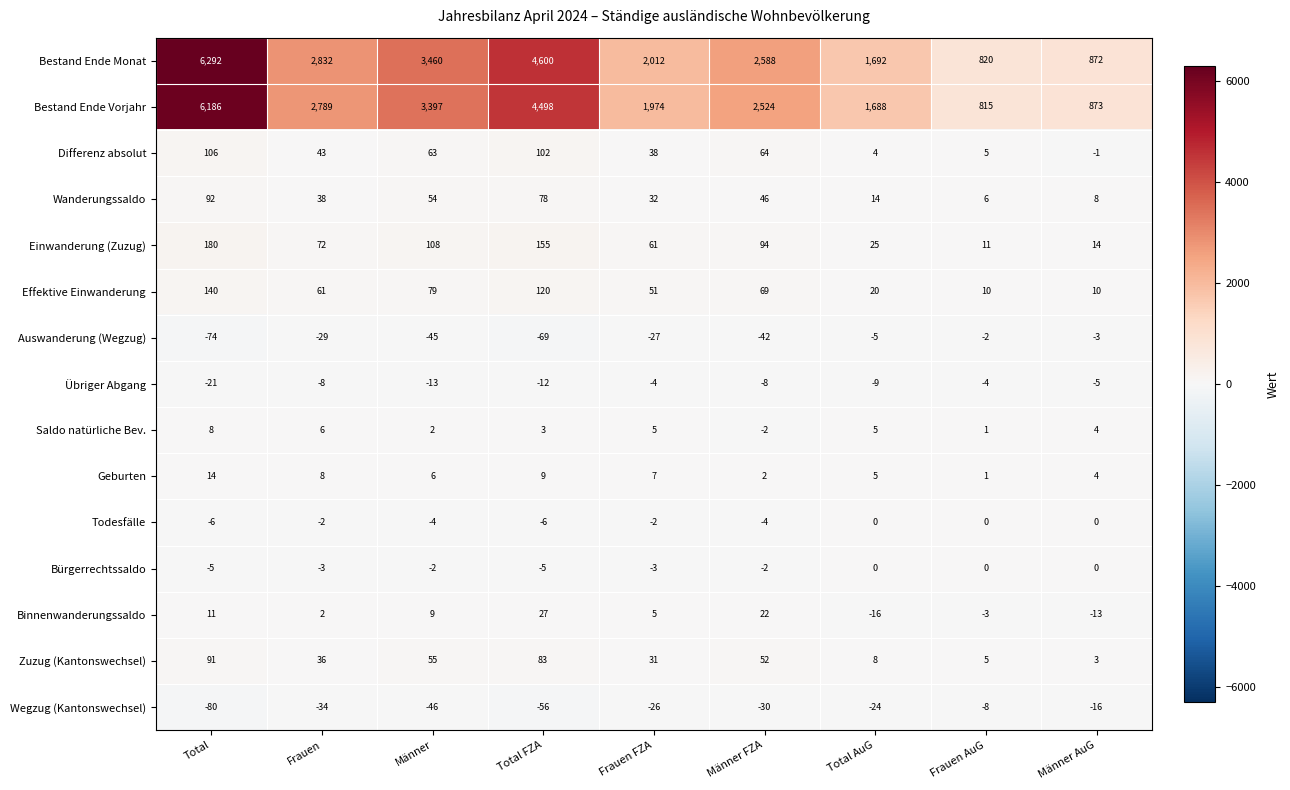

Between Total FZA and Männer AuG, which series saw the biggest shift?

Bestand Ende Monat